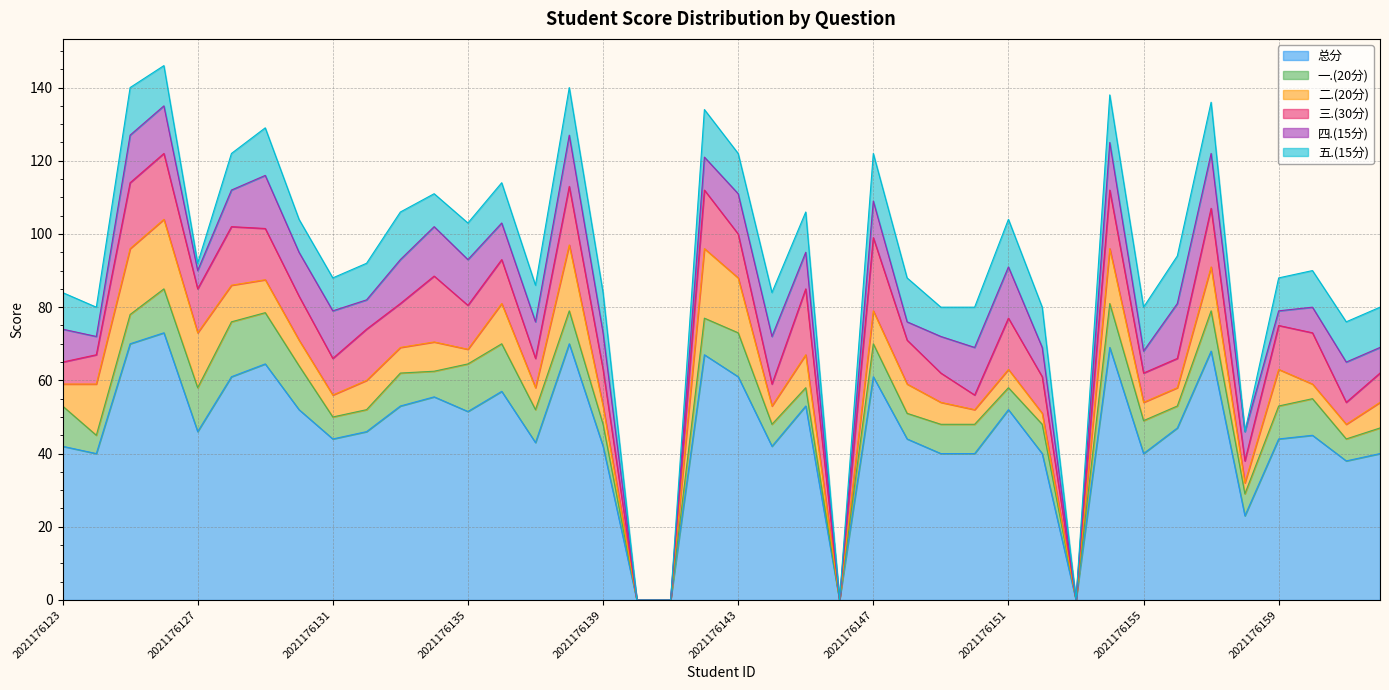

Between which two adjacent categories do 五.(15分) and 二.(20分) first intersect?

2021176123 and 2021176124